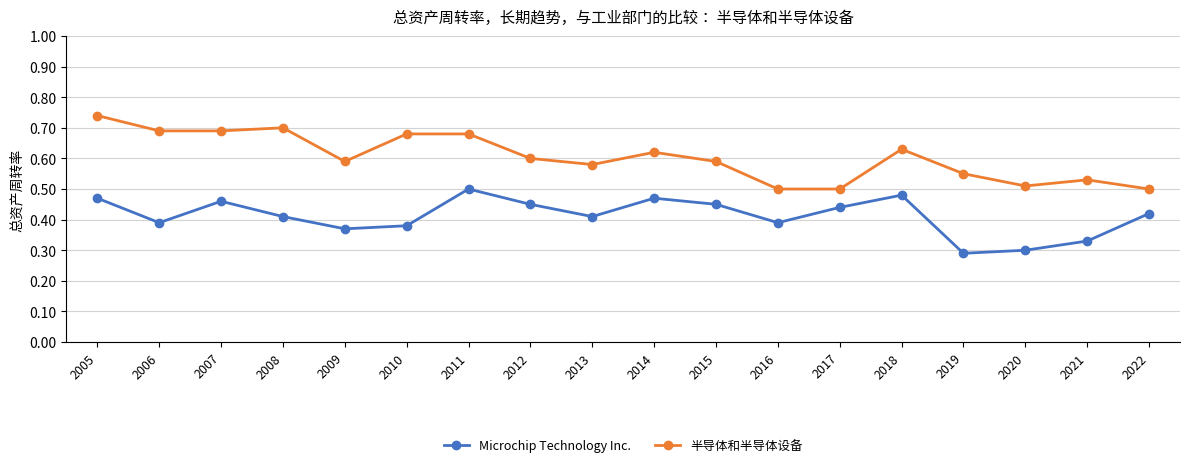

What is the sum of all Microchip Technology Inc. values?

7.4